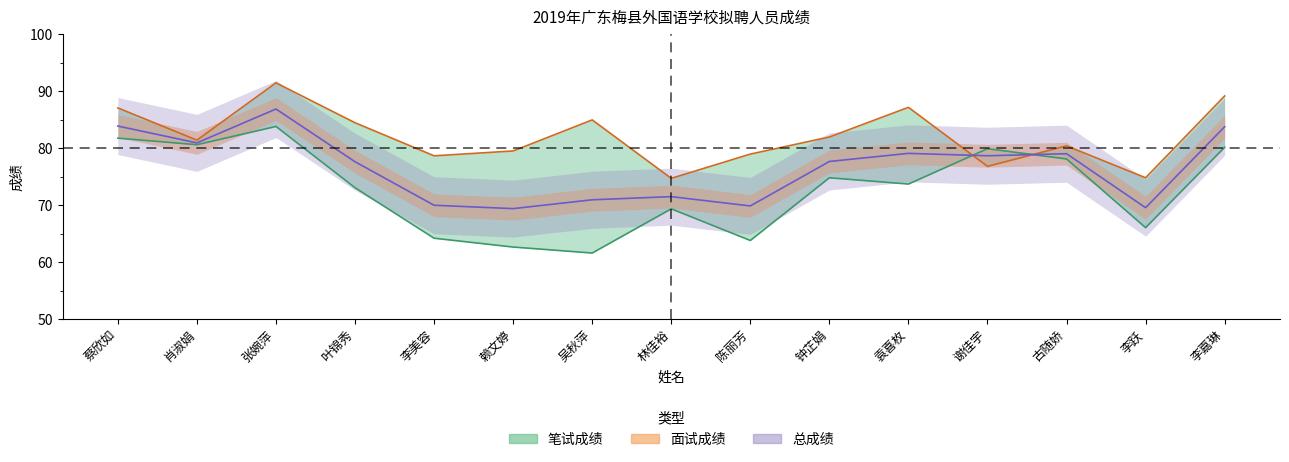

What is the minimum value shown in the chart?

61.6